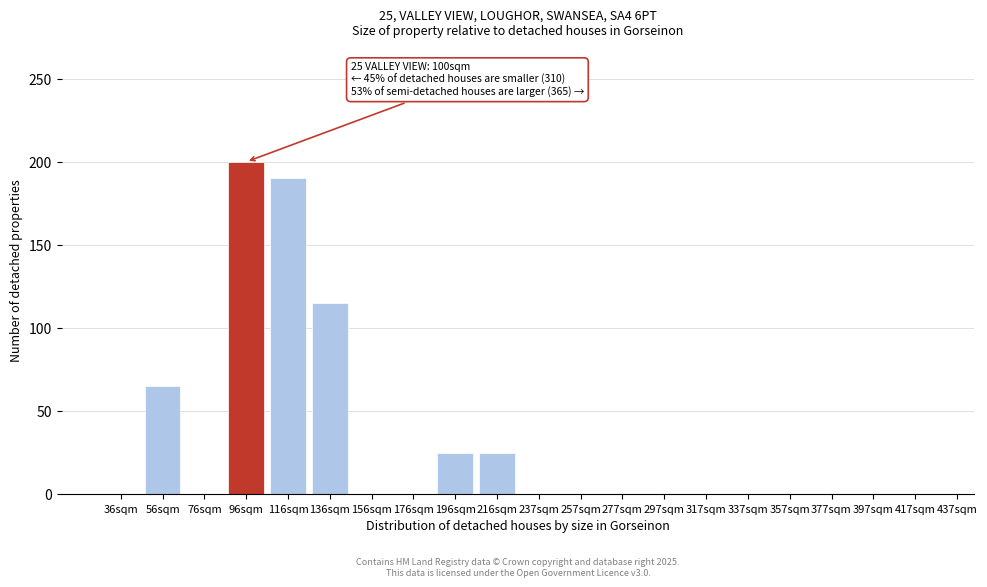

Reading right to left, extract all data points from this chart.

417sqm=0	397sqm=0	377sqm=0	357sqm=0	337sqm=0	317sqm=0	297sqm=0	277sqm=0	257sqm=0	237sqm=0	216sqm=25	196sqm=25	176sqm=0	156sqm=0	136sqm=115	116sqm=190	96sqm=200	76sqm=0	56sqm=65	36sqm=0